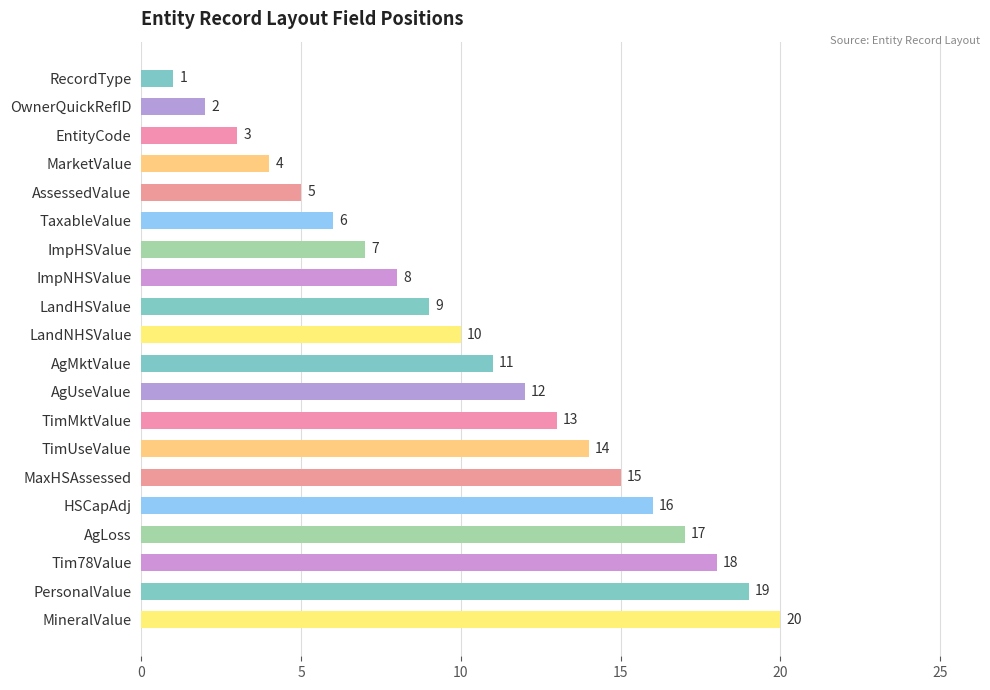

List the labels in order of value, smallest first.

RecordType, OwnerQuickRefID, EntityCode, MarketValue, AssessedValue, TaxableValue, ImpHSValue, ImpNHSValue, LandHSValue, LandNHSValue, AgMktValue, AgUseValue, TimMktValue, TimUseValue, MaxHSAssessed, HSCapAdj, AgLoss, Tim78Value, PersonalValue, MineralValue